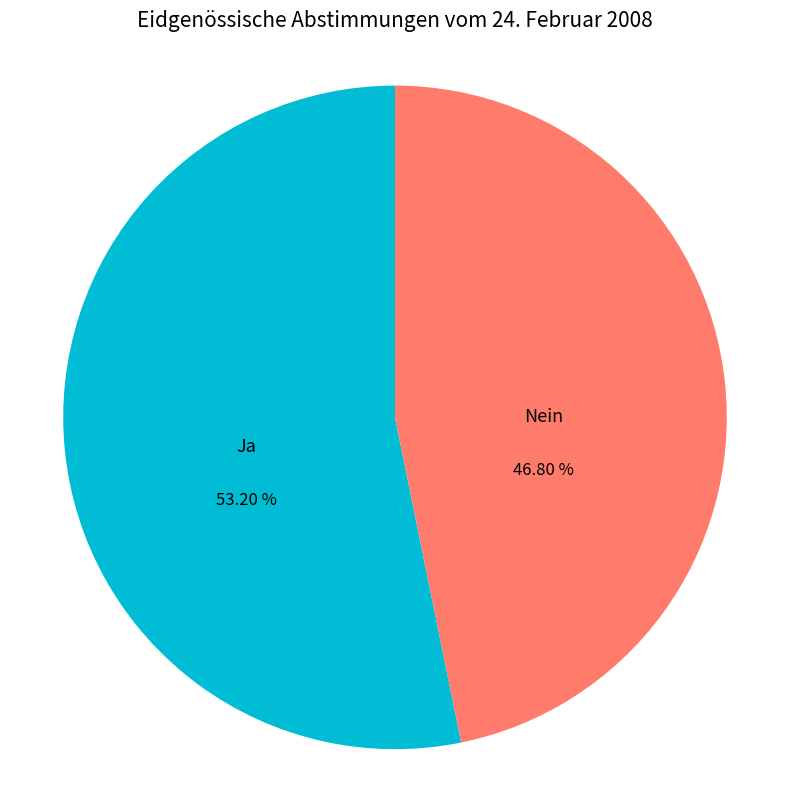

Does any single category account for the majority?

Yes